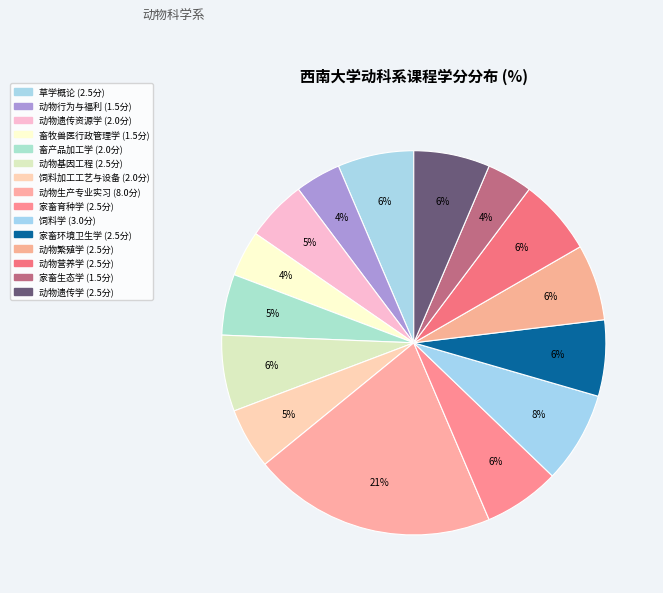

What percentage is the 动物行为与福利 slice, to the nearest percent?

4%